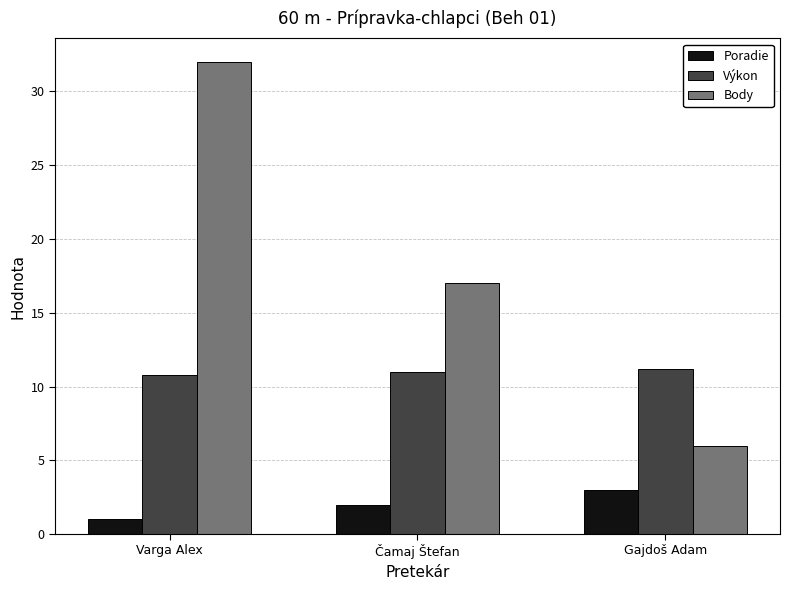

How many Body values are between 6 and 32?

3